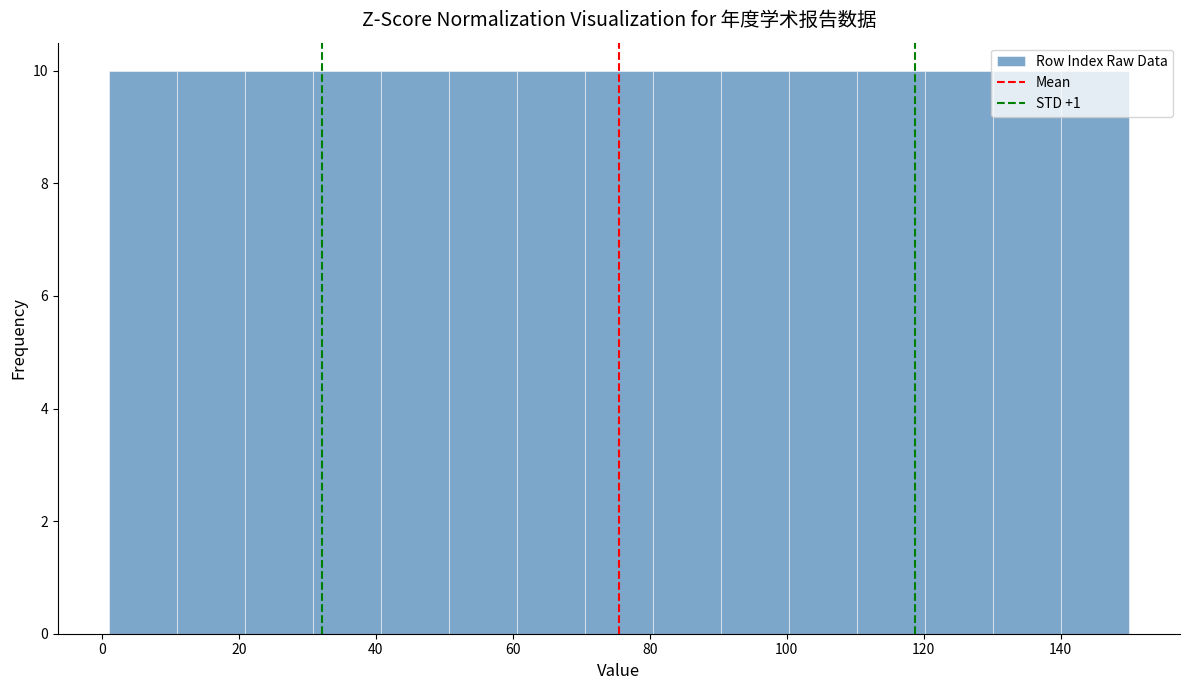

Reading left to right, list every bar in this chart as the range it spans on the x-axis followed by its height. Neither the bar edges nor the heights are printed on the chart, so give them approximately, as read against the axes.

2 to 10: 10
10 to 20: 10
20 to 30: 10
30 to 40: 10
40 to 50: 10
50 to 60: 10
60 to 70: 10
70 to 80: 10
80 to 90: 10
90 to 100: 10
100 to 110: 10
110 to 120: 10
120 to 130: 10
130 to 140: 10
140 to 150: 10